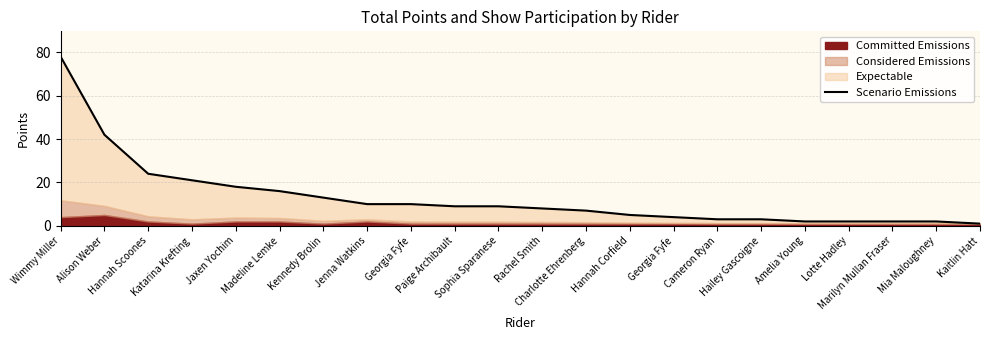

At which category does the chart reach its peak across all series?

Wimmy Miller